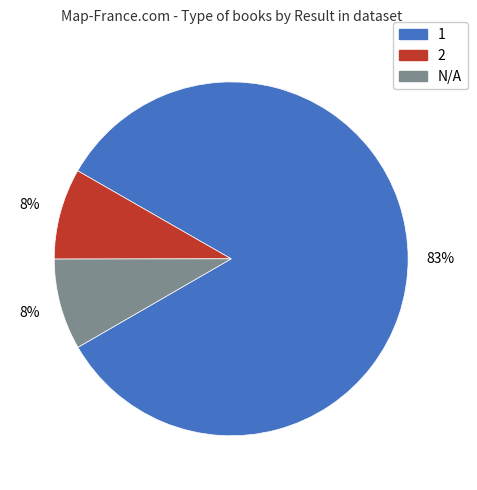

Is there a majority slice in this chart?

Yes